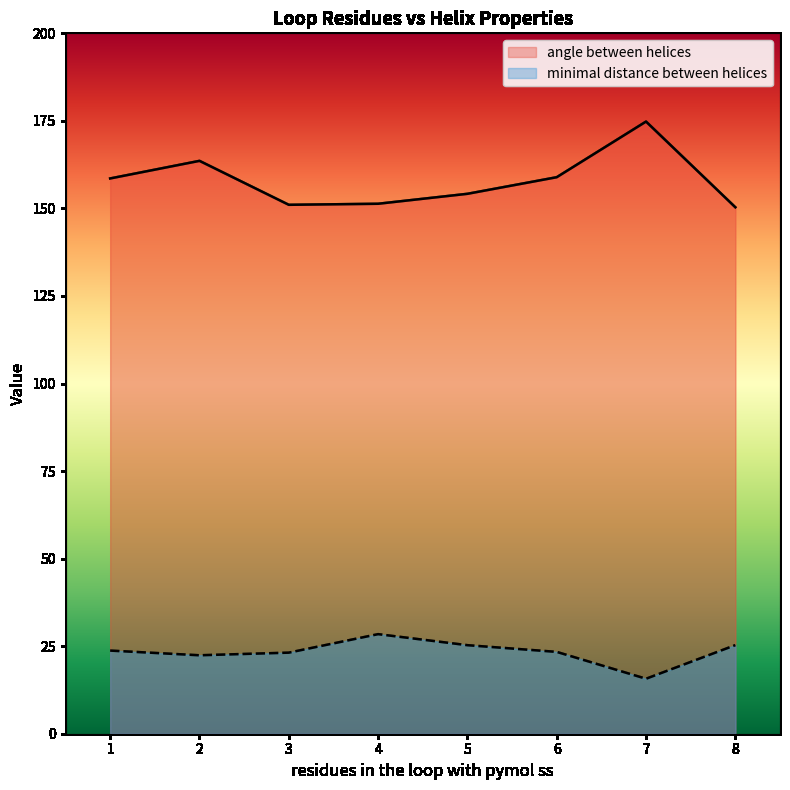

Is it true that angle between helices equals 64.7 at 1?

False